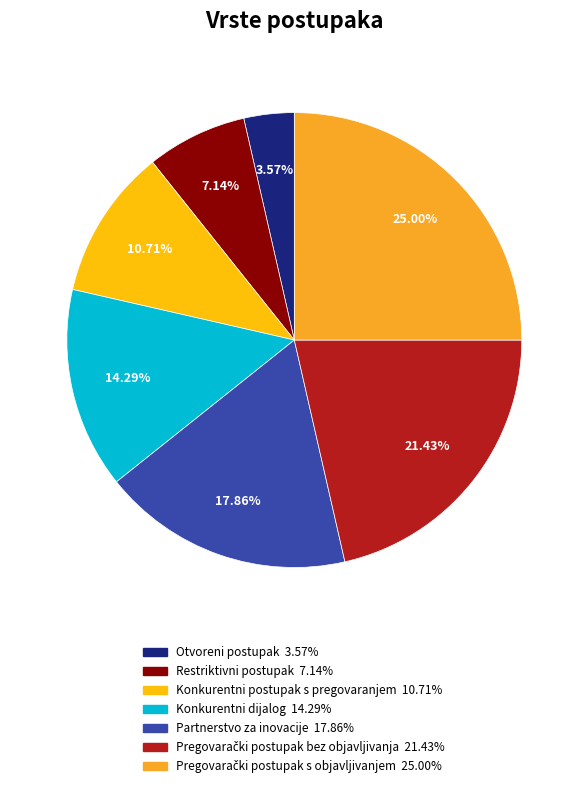

Rank the categories by value from lowest to highest.

Otvoreni postupak, Restriktivni postupak, Konkurentni postupak s pregovaranjem, Konkurentni dijalog, Partnerstvo za inovacije, Pregovarački postupak bez objavljivanja, Pregovarački postupak s objavljivanjem